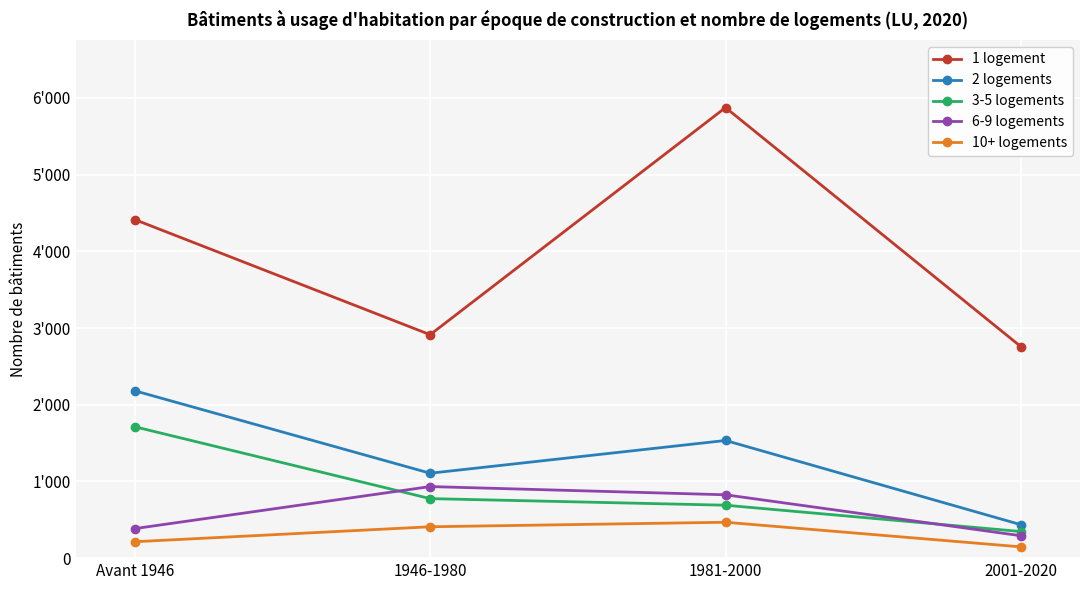

Which category has the lowest value across all series?

2001-2020